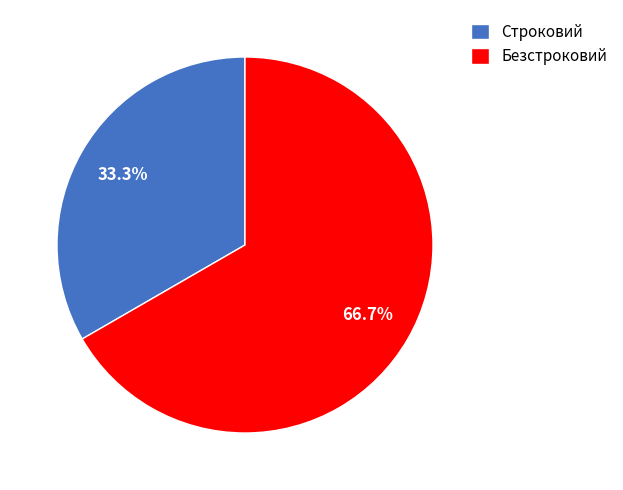

To the nearest percent, what is the average slice percentage?

50%